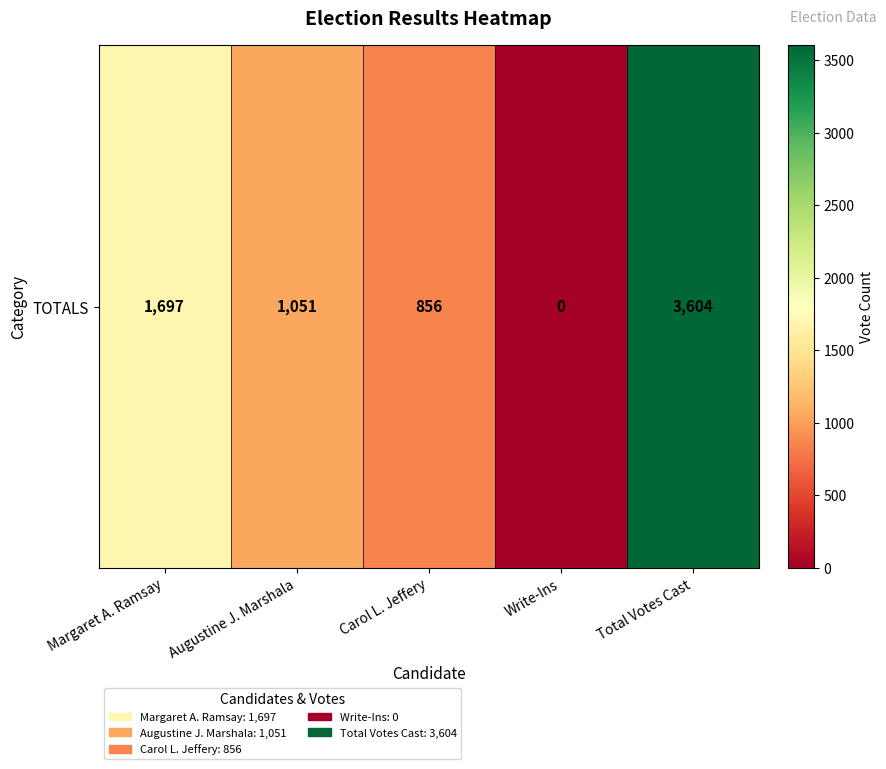

The value at Margaret A. Ramsay is 702. True or false?

False